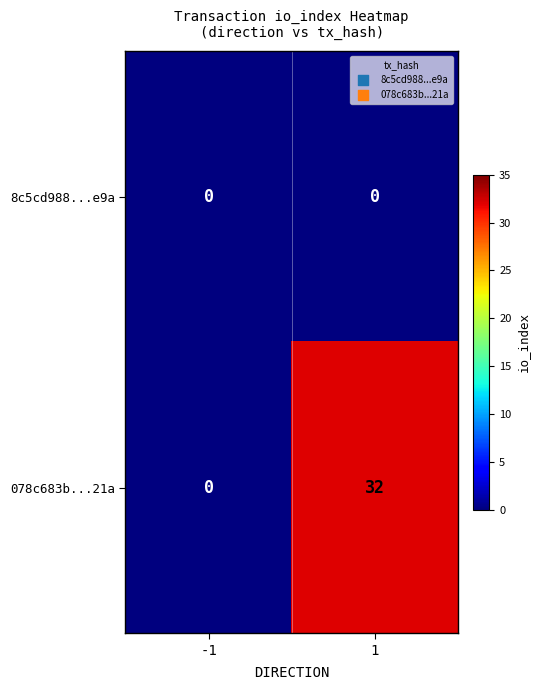

What is the greatest value displayed?

32